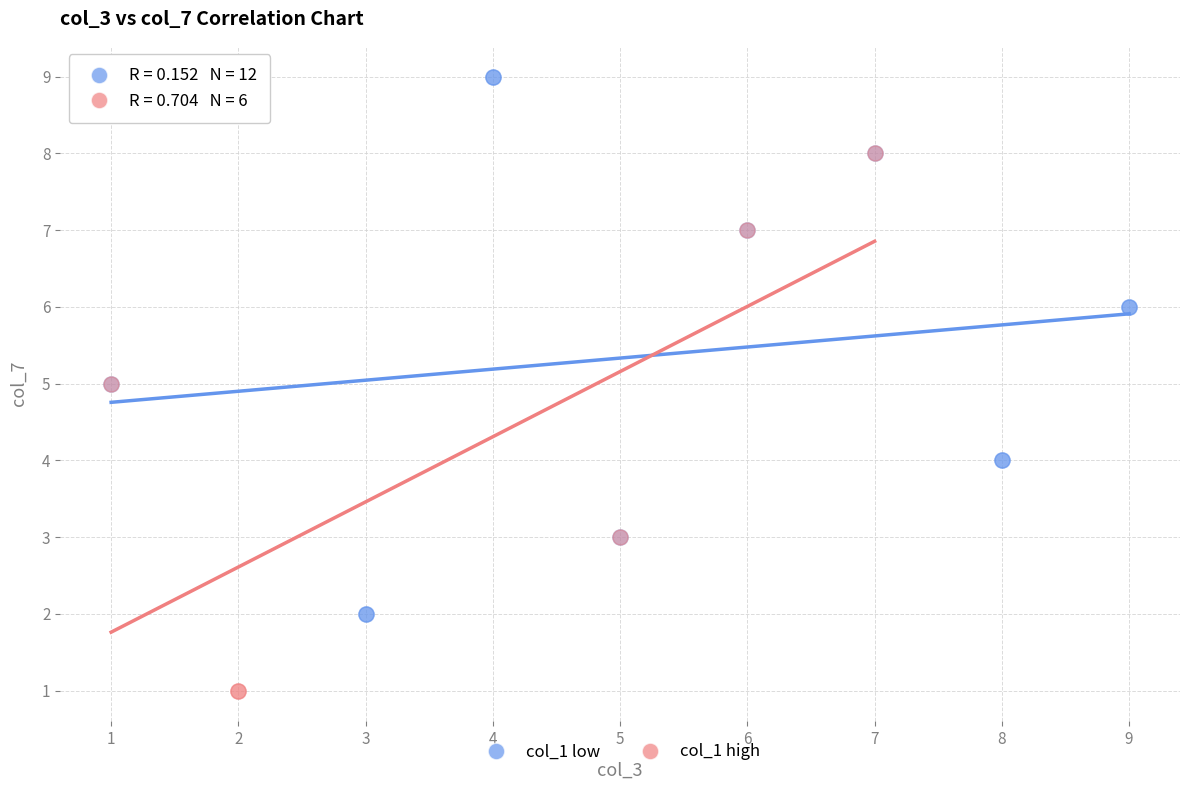

Which series reaches the maximum Y coordinate?

col_1 low